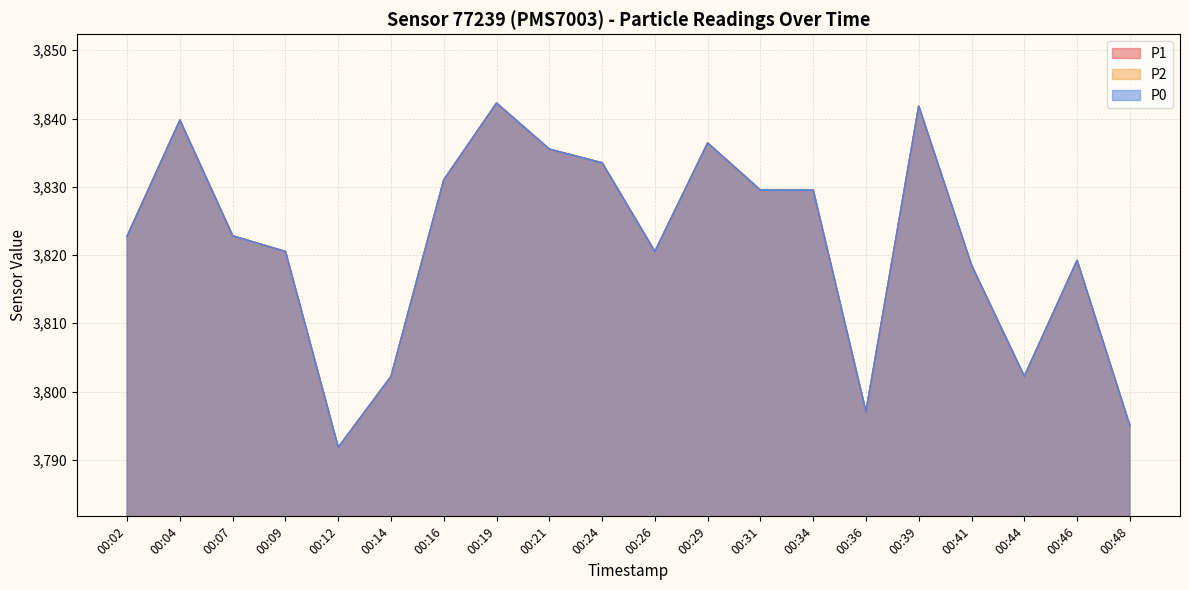

Which series has the widest spread of values?

P1